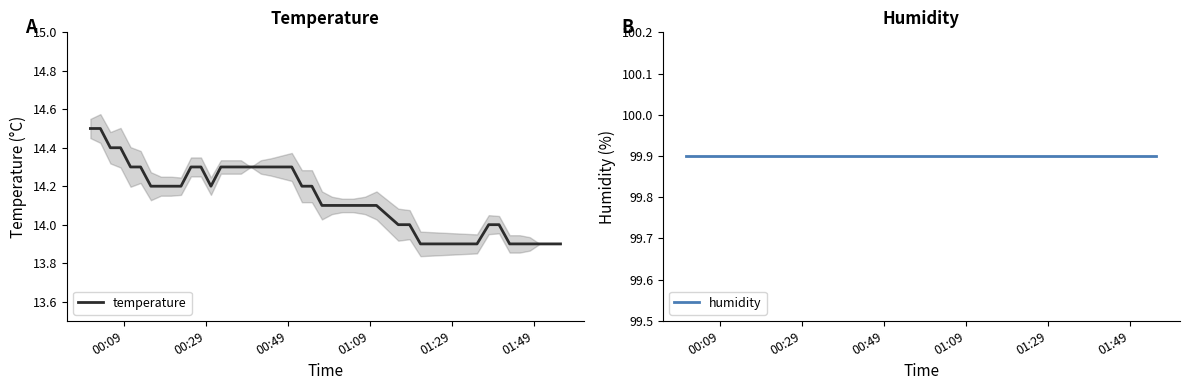

What is the maximum value for temperature?

14.5